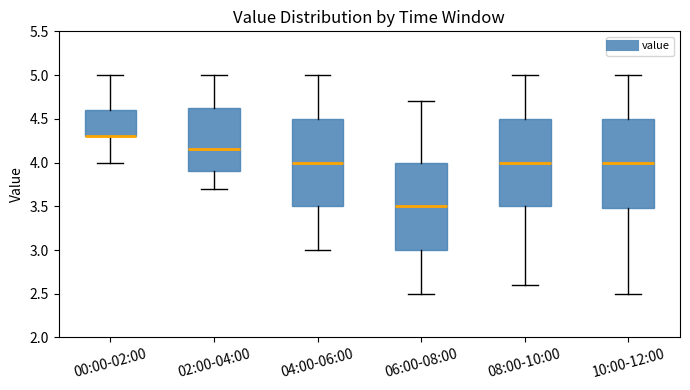

Where is the upper edge of the box for 08:00-10:00 on the y-axis? The values are not printed on the chart, so give them approximately, as read against the axis.

4.50